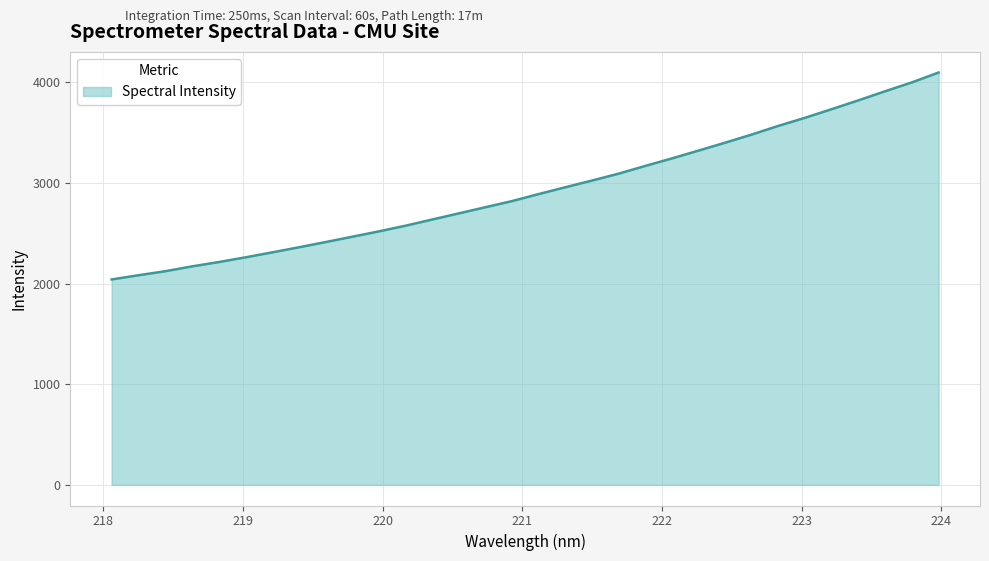

How many lines are shown in the chart?

1